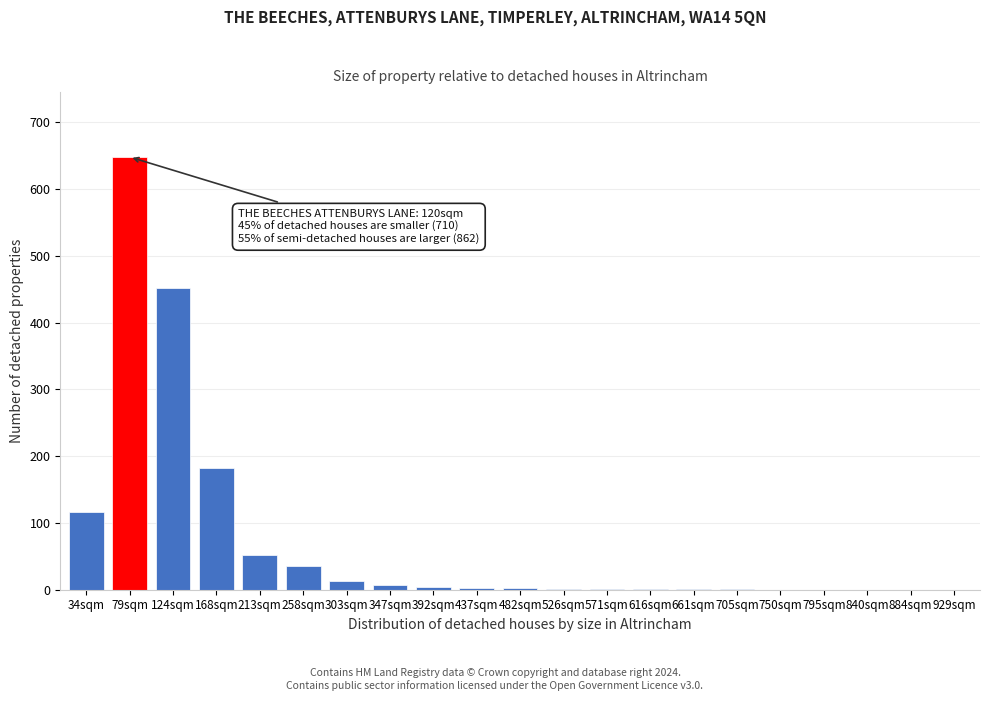

The value at 795sqm is -448. True or false?

False